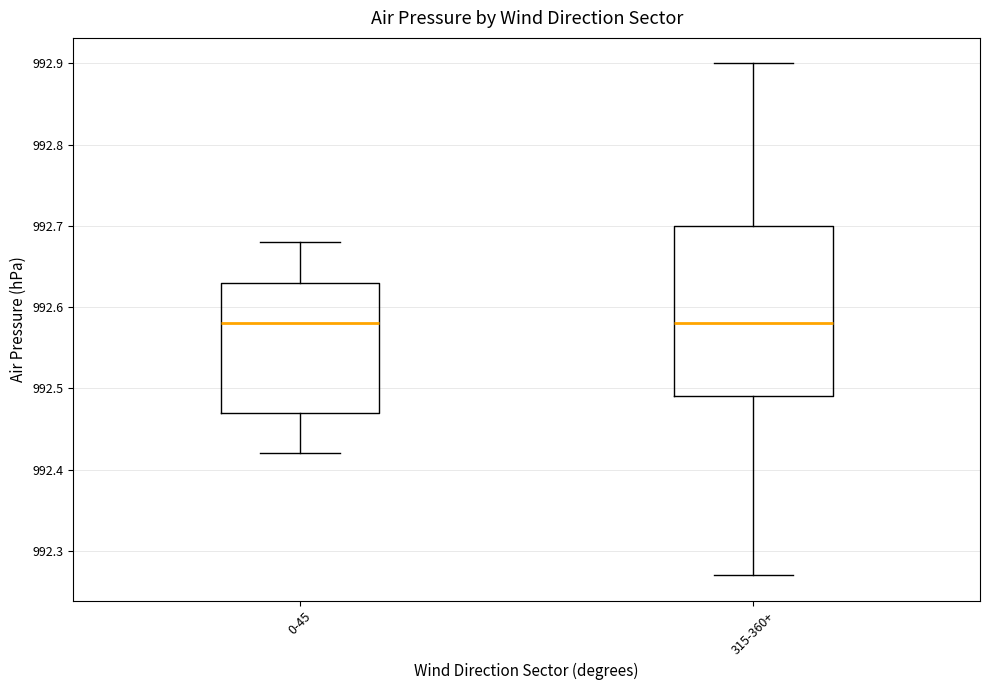

Reading left to right, transcribe this box plot: for each box, give where its median line is, the range the box spans, and where its two whiskers end, as read against the y-axis. The values are not printed on the chart, so give them approximately, as read against the axis.

0-45: median 992.58, box 992.47 to 992.63, whiskers 992.42 to 992.68
315-360+: median 992.58, box 992.49 to 992.70, whiskers 992.27 to 992.90